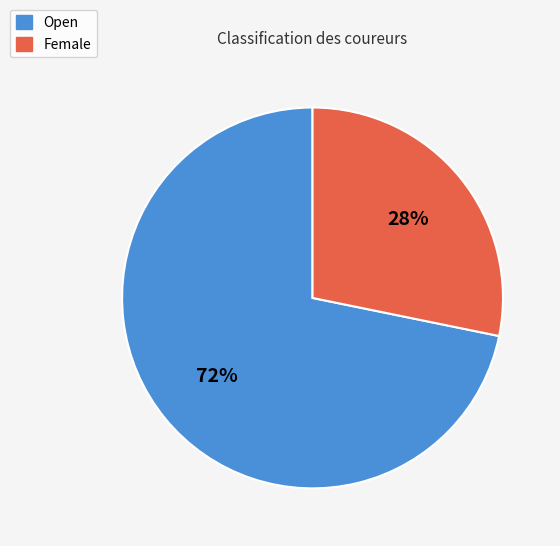

Is the sum of Female and Open greater than half?

Yes